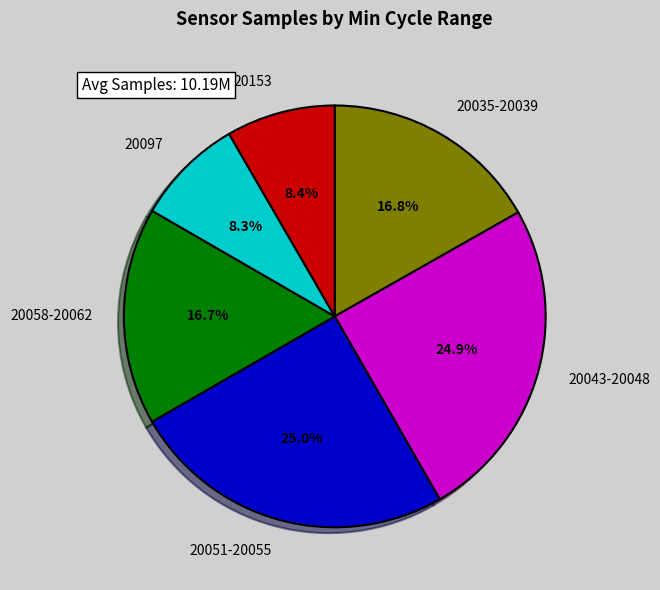

Does 20097 account for over 50% of the chart?

No